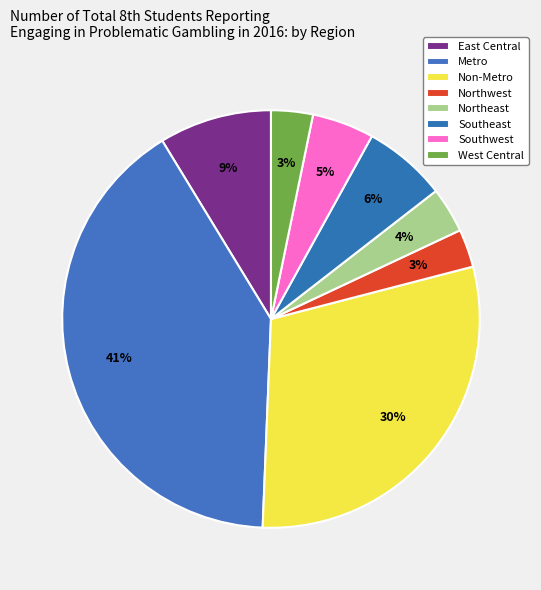

How many slices are in this pie chart?

8